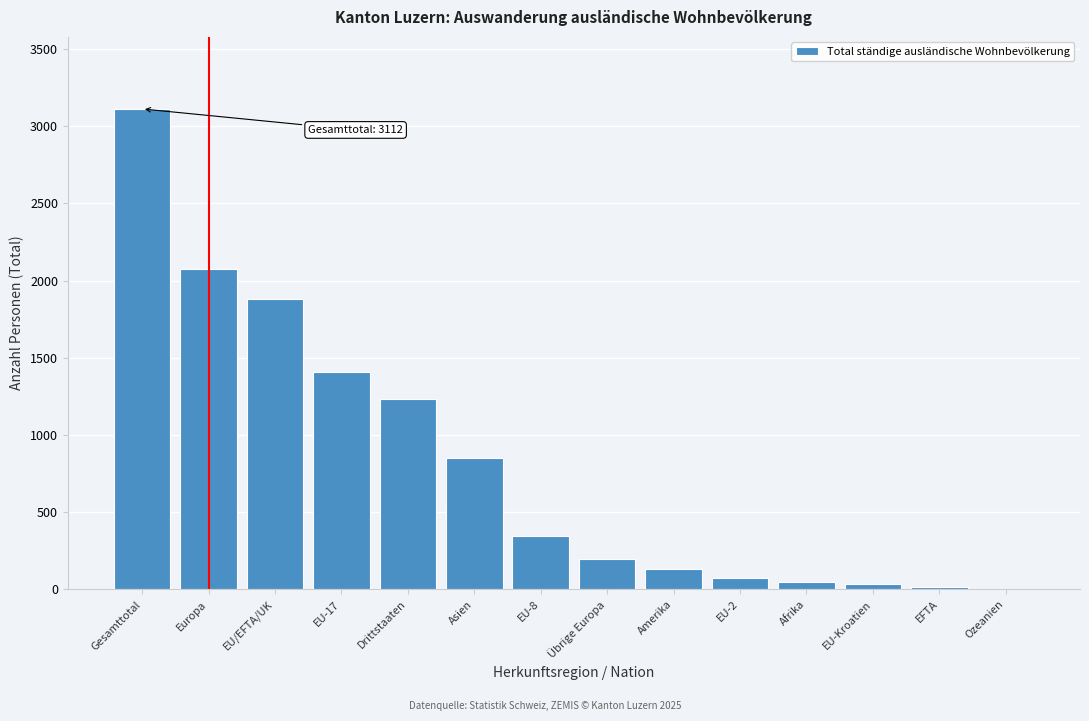

Which category has the highest value across all series?

Gesamttotal